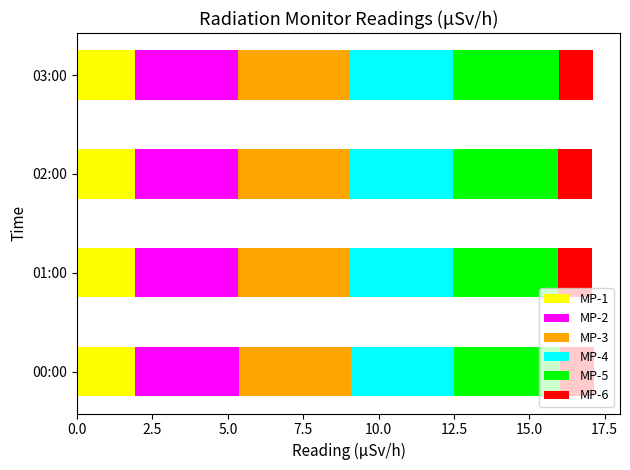

What is the sum of all MP-1 values?

7.7